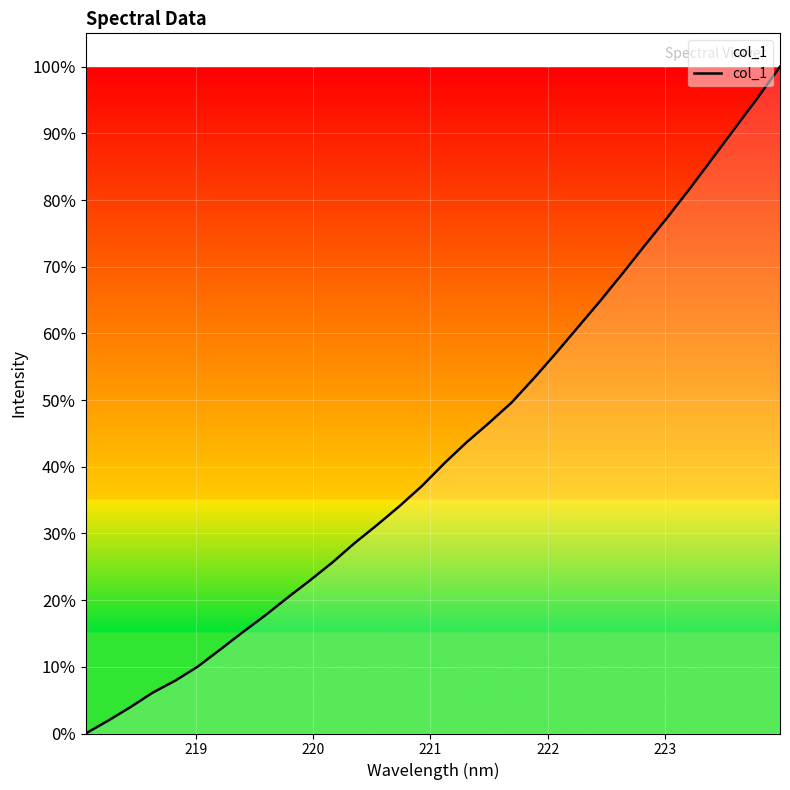

Does the chart have visible grid lines?

Yes